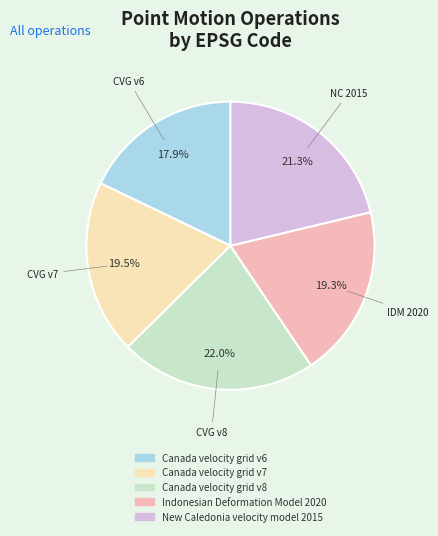

How much of the chart is everything except Canada velocity grid v6?

82.1%